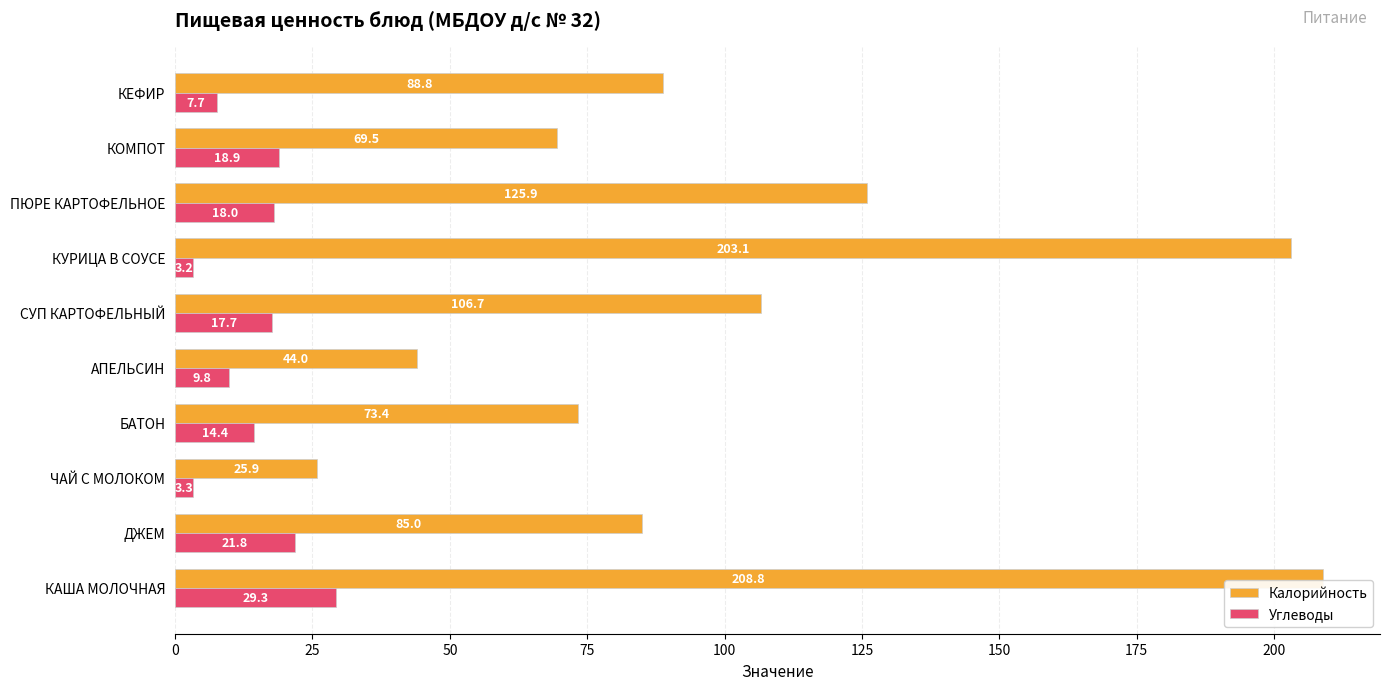

What value does the Калорийность series have at АПЕЛЬСИН?

44.0